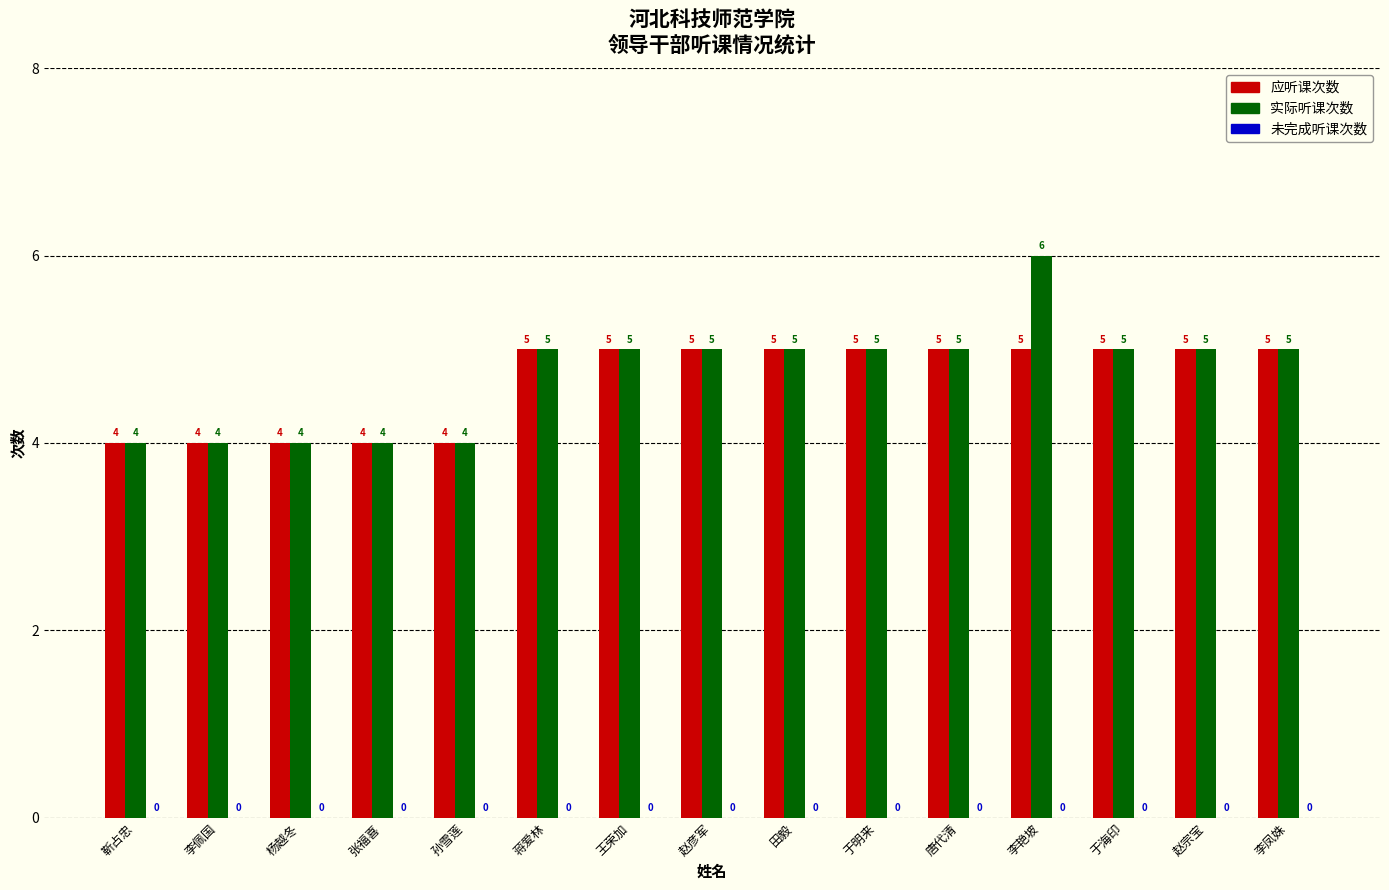

Which category has the highest value in the 实际听课次数 series?

李艳坡